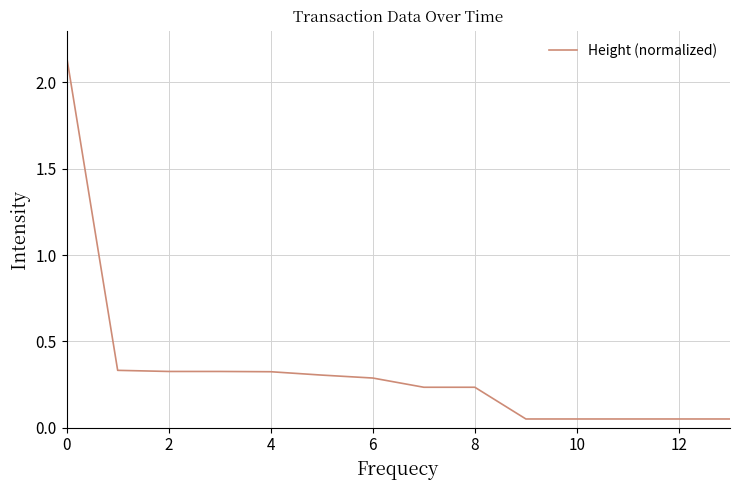

At which category does the chart reach its minimum across all series?

13